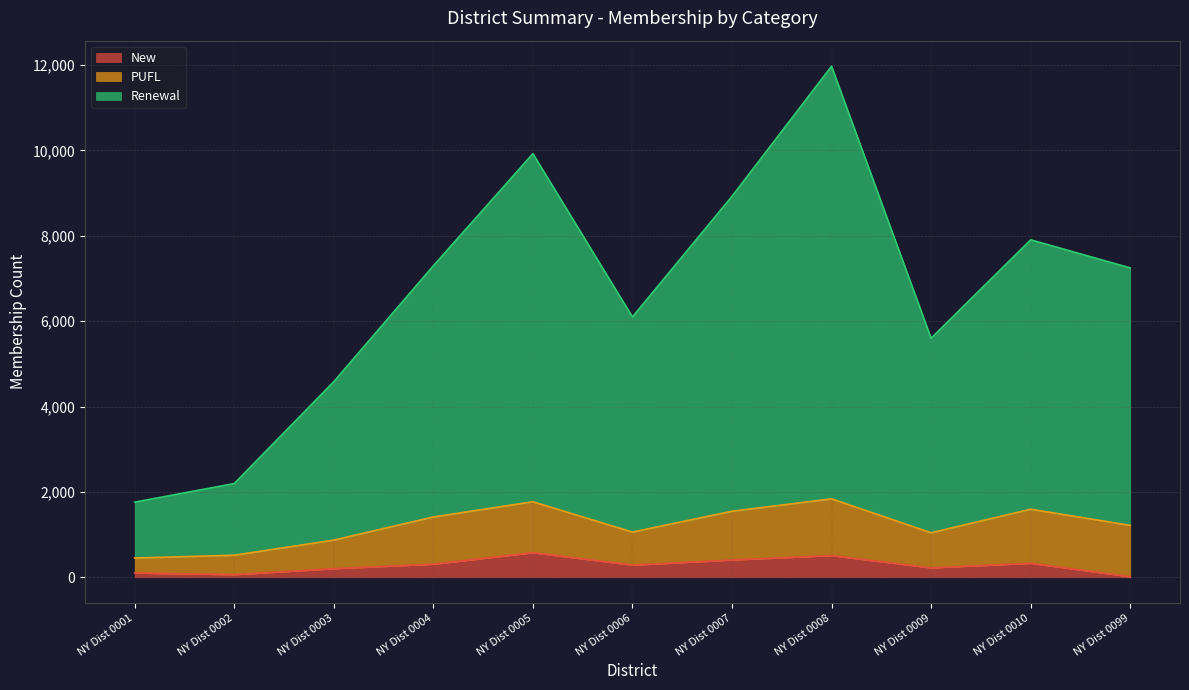

Rank the categories by Renewal value from lowest to highest.

NY Dist 0001, NY Dist 0002, NY Dist 0003, NY Dist 0009, NY Dist 0006, NY Dist 0099, NY Dist 0004, NY Dist 0010, NY Dist 0007, NY Dist 0005, NY Dist 0008